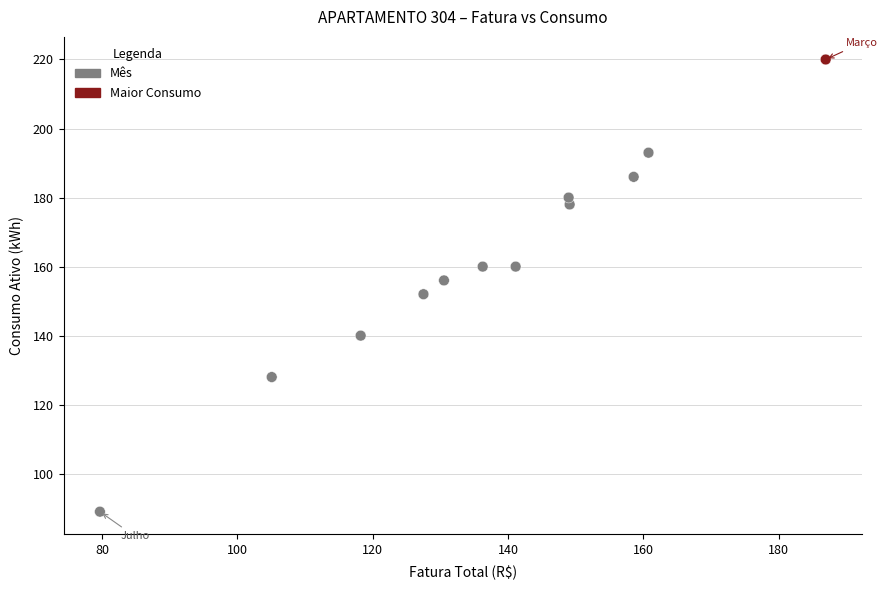

What is the range of Y values (max minus min)?

131